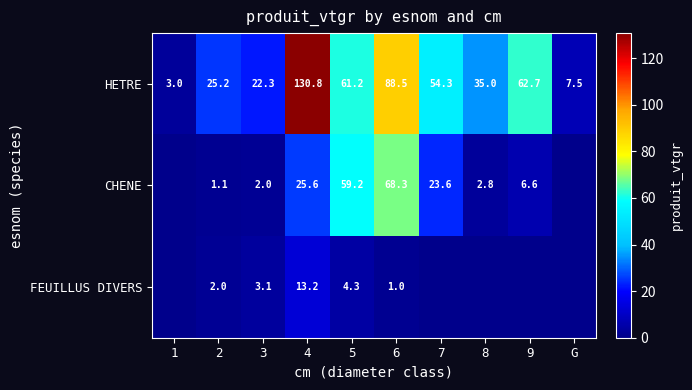

The FEUILLUS DIVERS series shows 3.1 at 3. True or false?

True